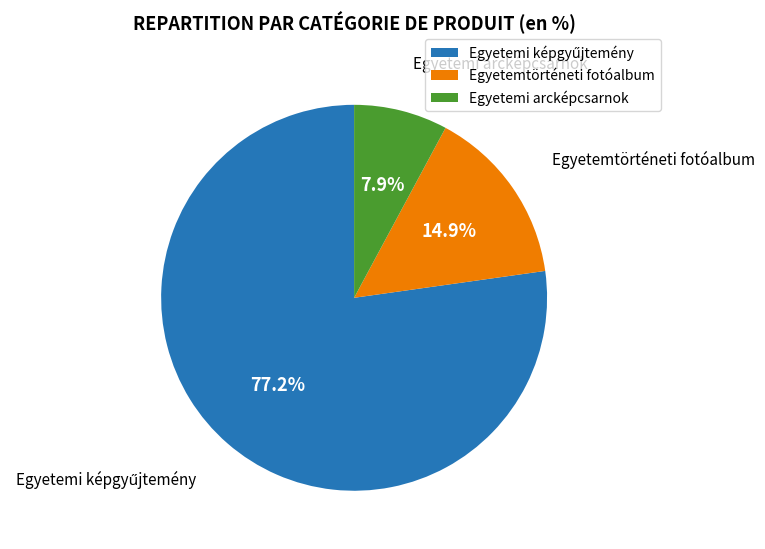

What is the smallest slice in the pie chart?

Egyetemi arcképcsarnok